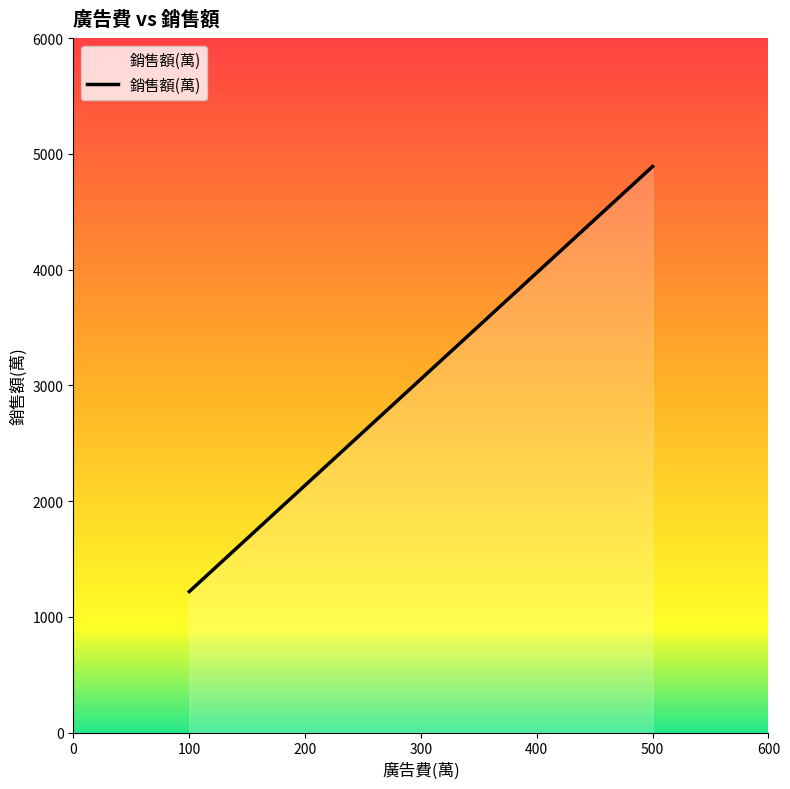

Reading left to right, extract all data points from this chart.

1218.2	2136.6	3055.0	3973.4	4891.8